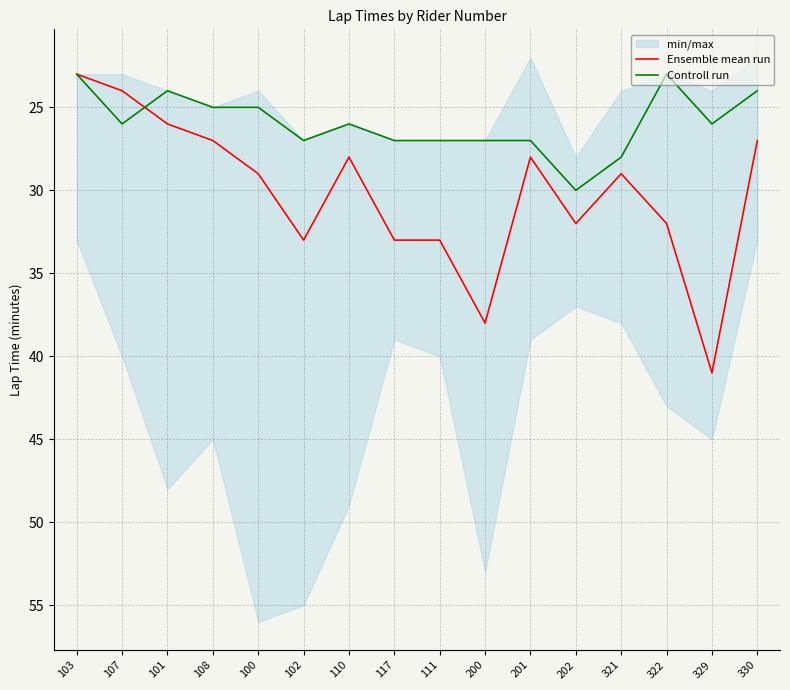

How many lines are shown in the chart?

2